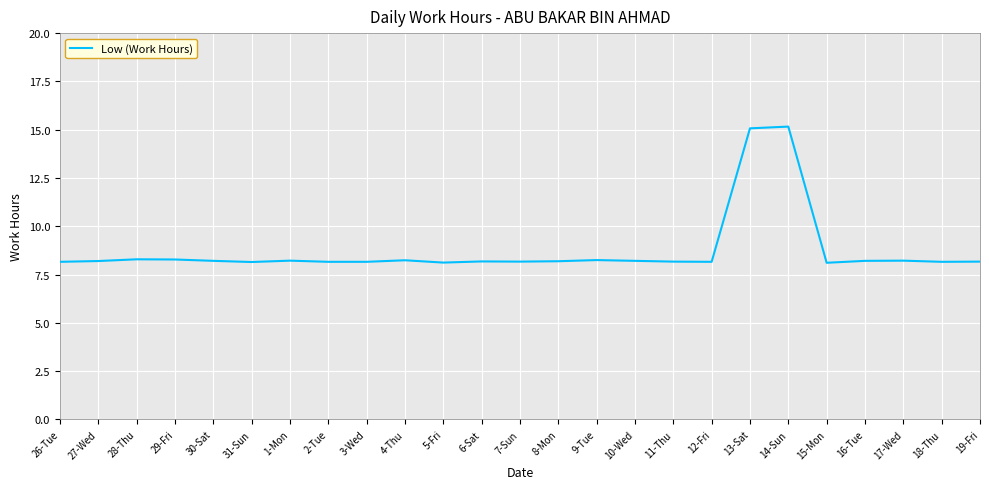

What is the sum of all values?

218.6